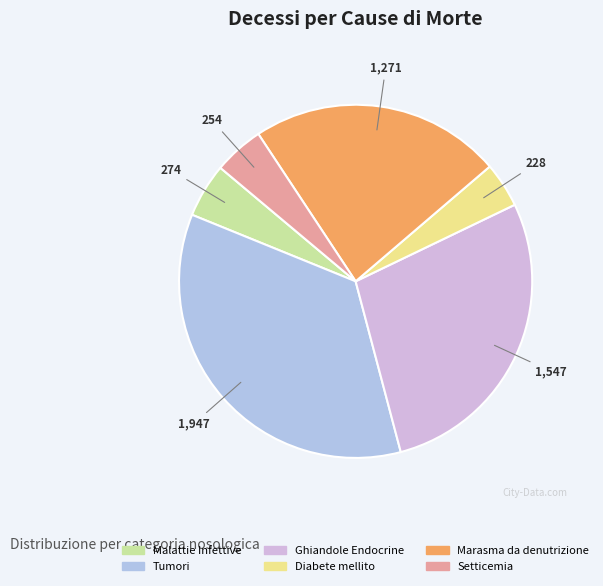

To the nearest percent, what percentage of the pie is Diabete mellito?

4%